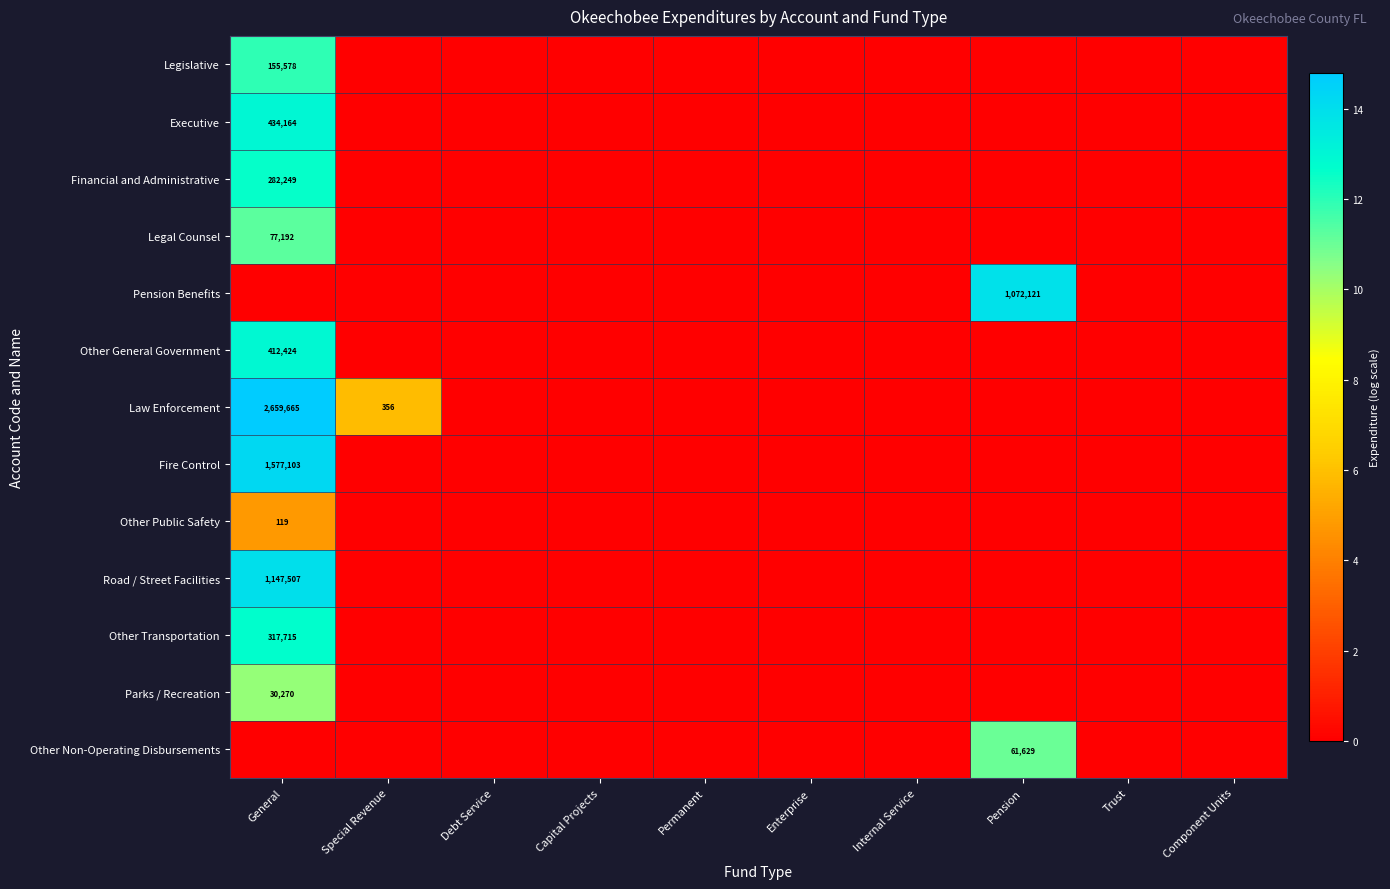

At which category is the sum across all series the highest?

General